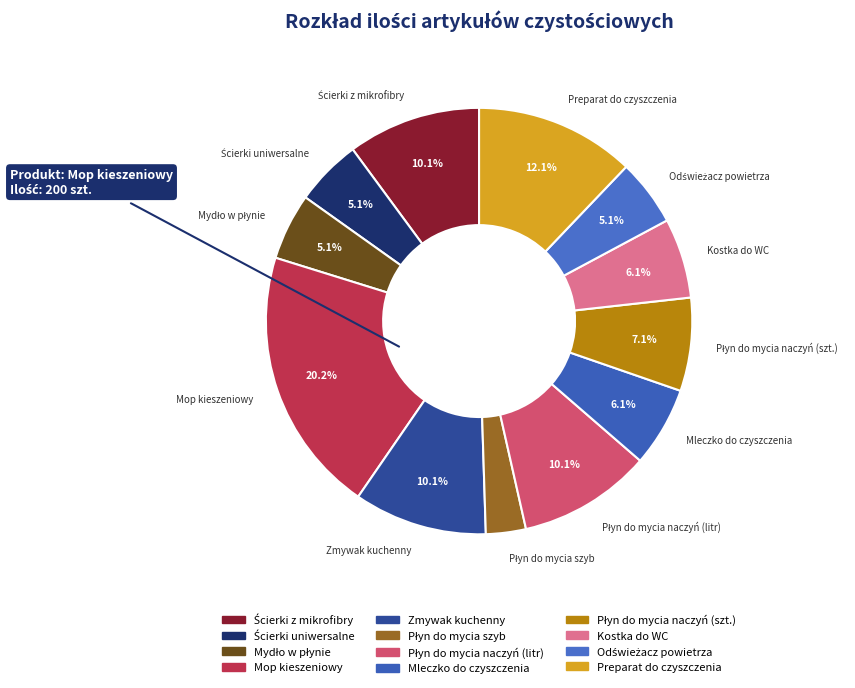

What portion of the pie excludes Zmywak kuchenny?

89.9%